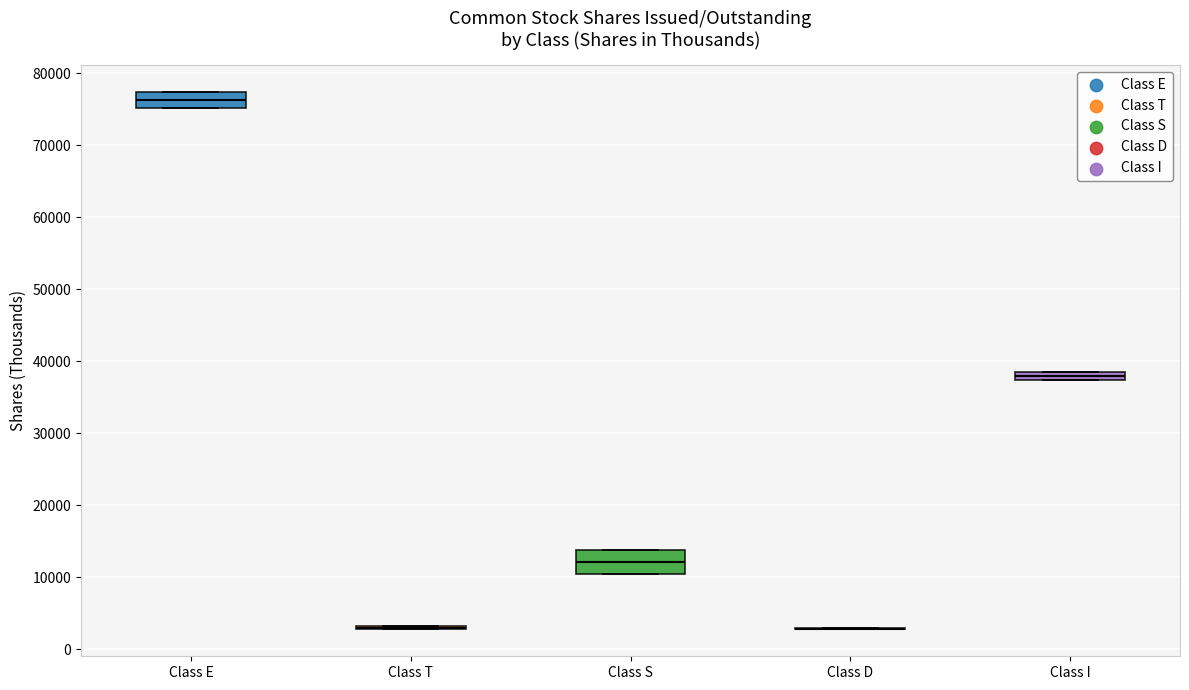

Comparing the boxes themselves (not the whiskers), which one is the tallest?

Class S